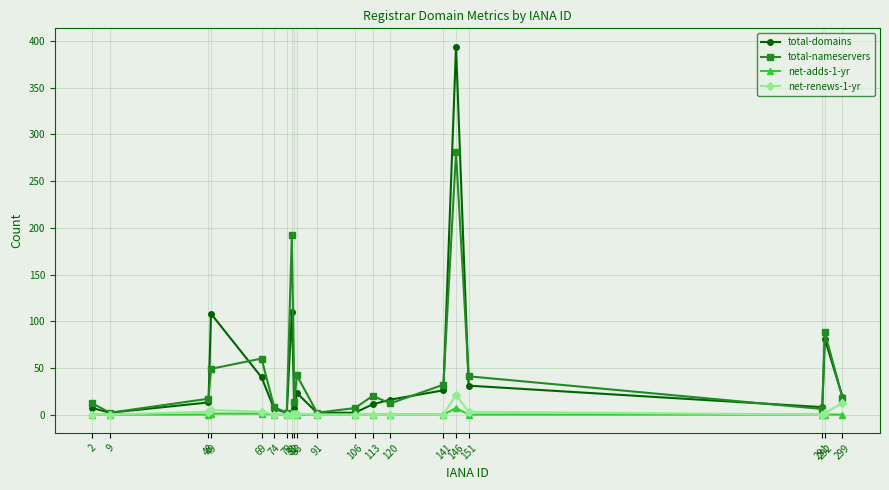

True or false: total-nameservers has more than 0 points higher than both neighbors.

True